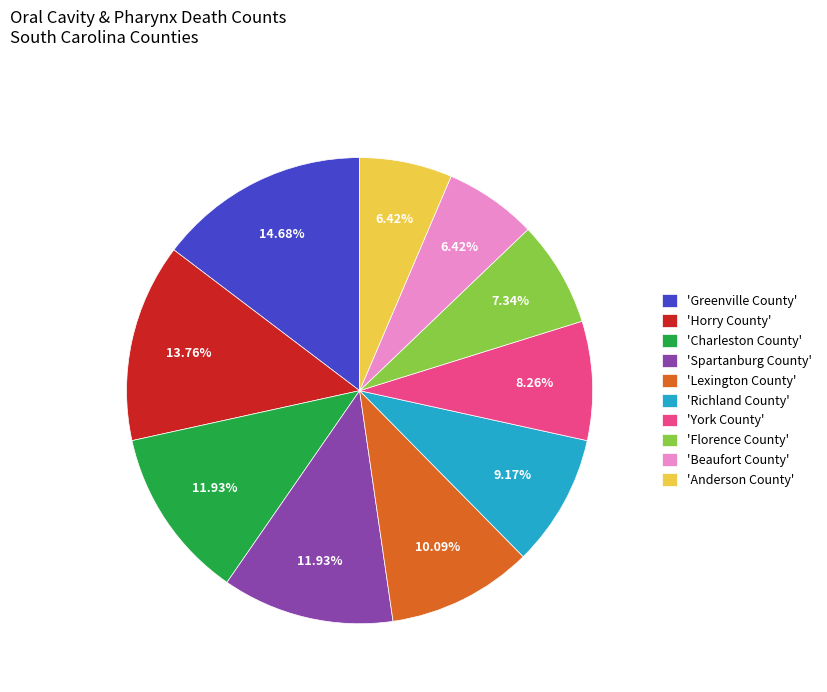

Combined, do 'Horry County' and 'Greenville County' account for over 50%?

No